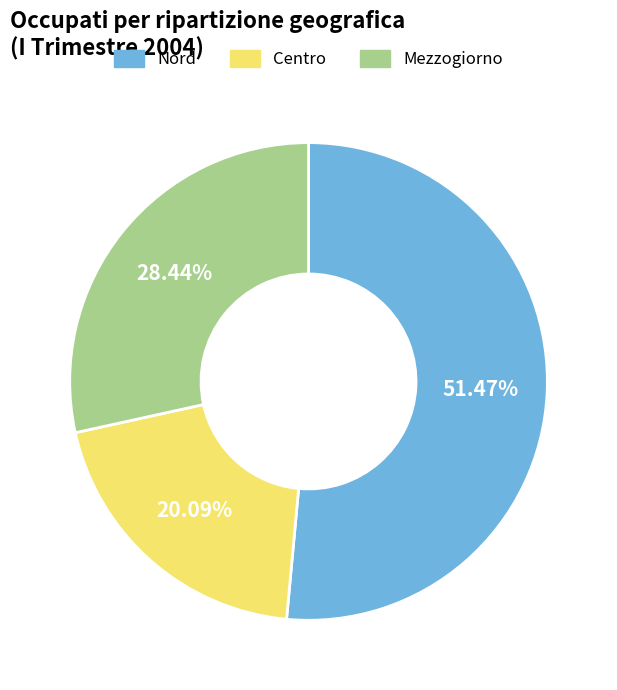

The Centro slice represents 20% of the pie. True or false?

True